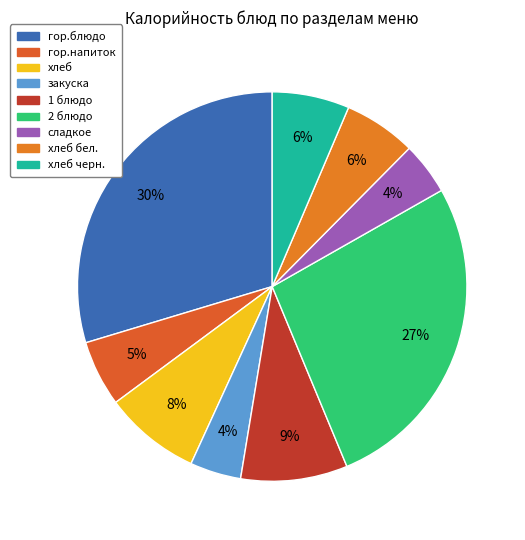

Count the number of slices in the pie.

9